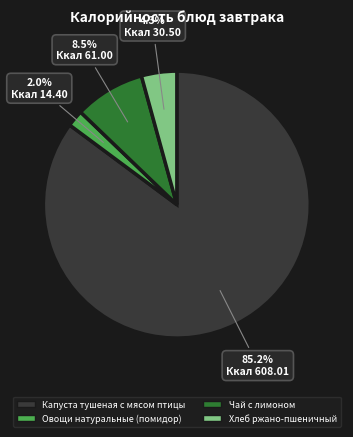

Is it true that Чай с лимоном is 18% of the pie?

False